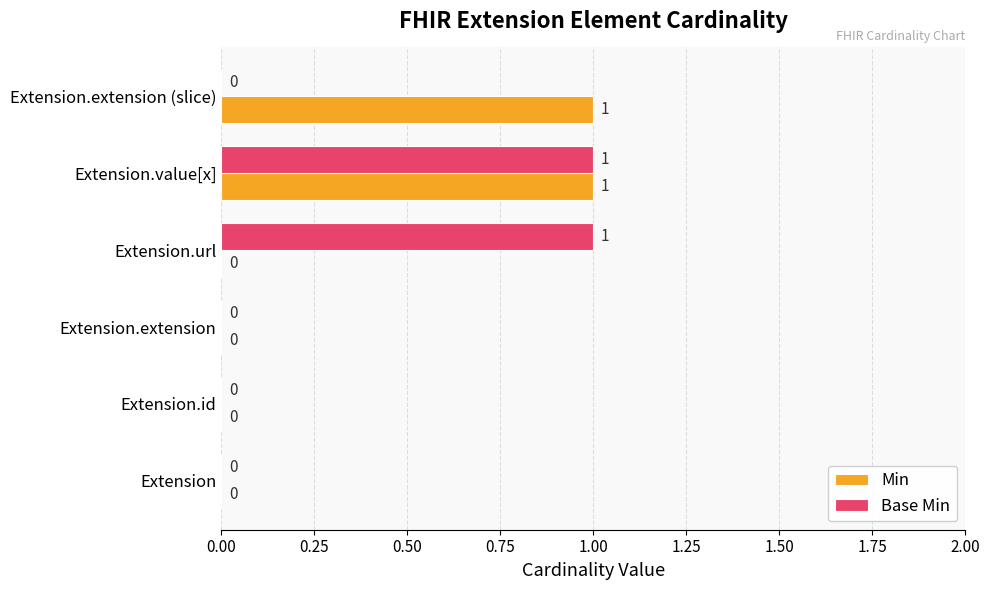

At which category is the sum across all series the highest?

Extension.value[x]